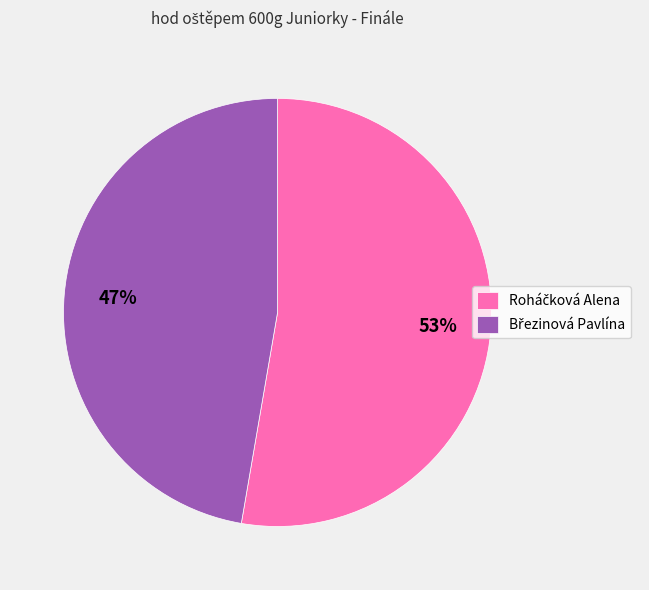

To the nearest percent, what is the average slice percentage?

50%